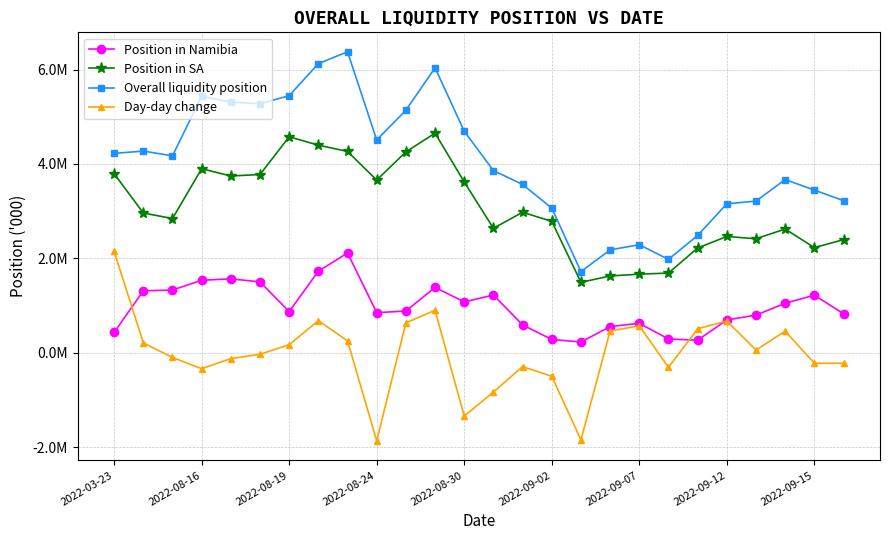

Is this an area chart (filled region under the line)?

No